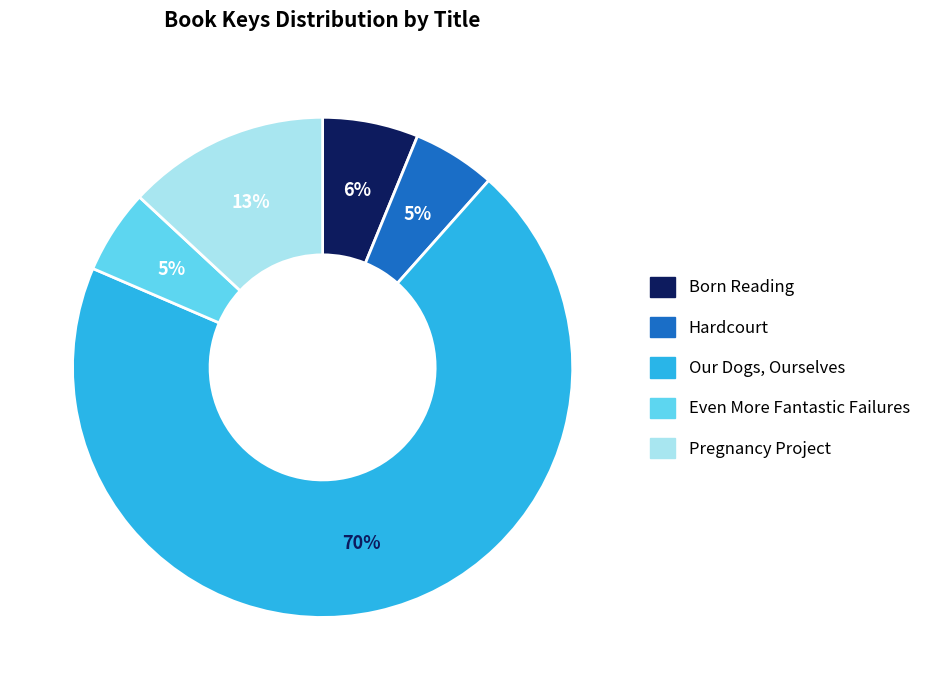

To the nearest percent, what percentage of the pie is Even More Fantastic Failures?

5%